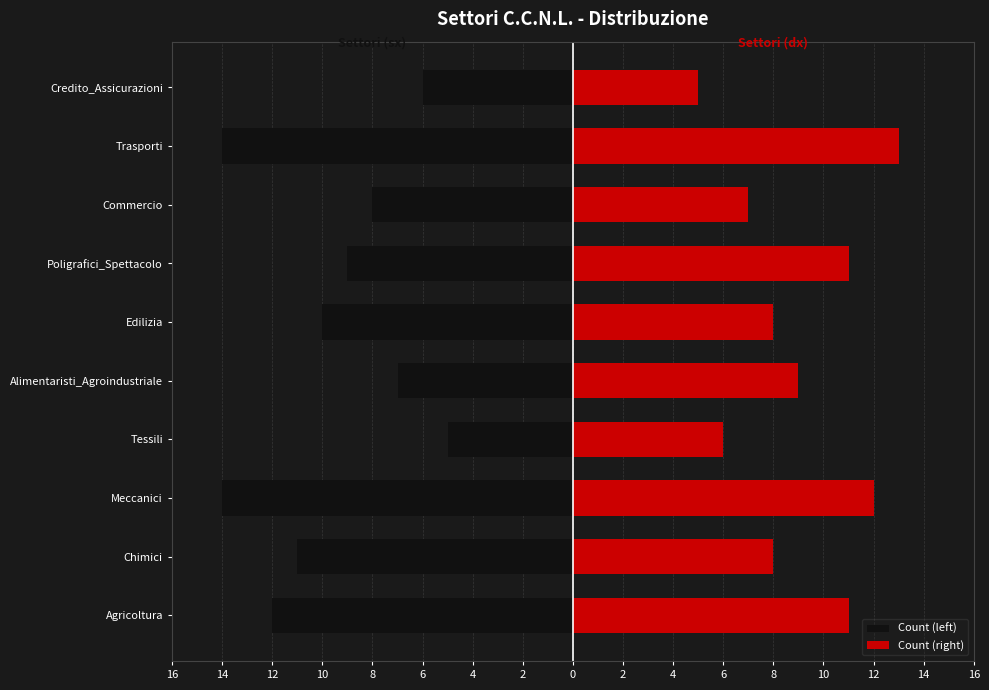

What is the average value of the Count (left) series?

-10